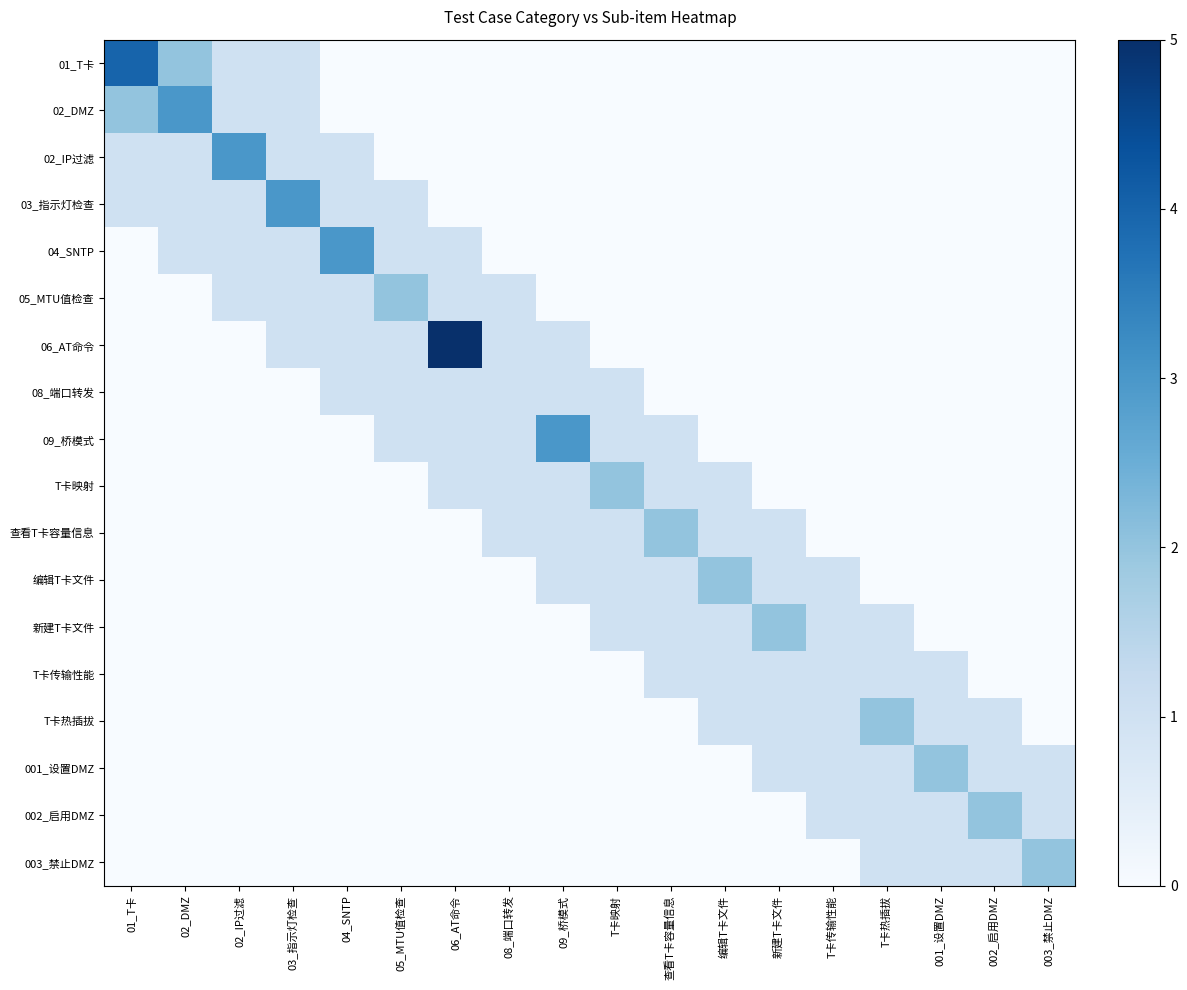

Which series has the widest spread of values?

06_AT命令